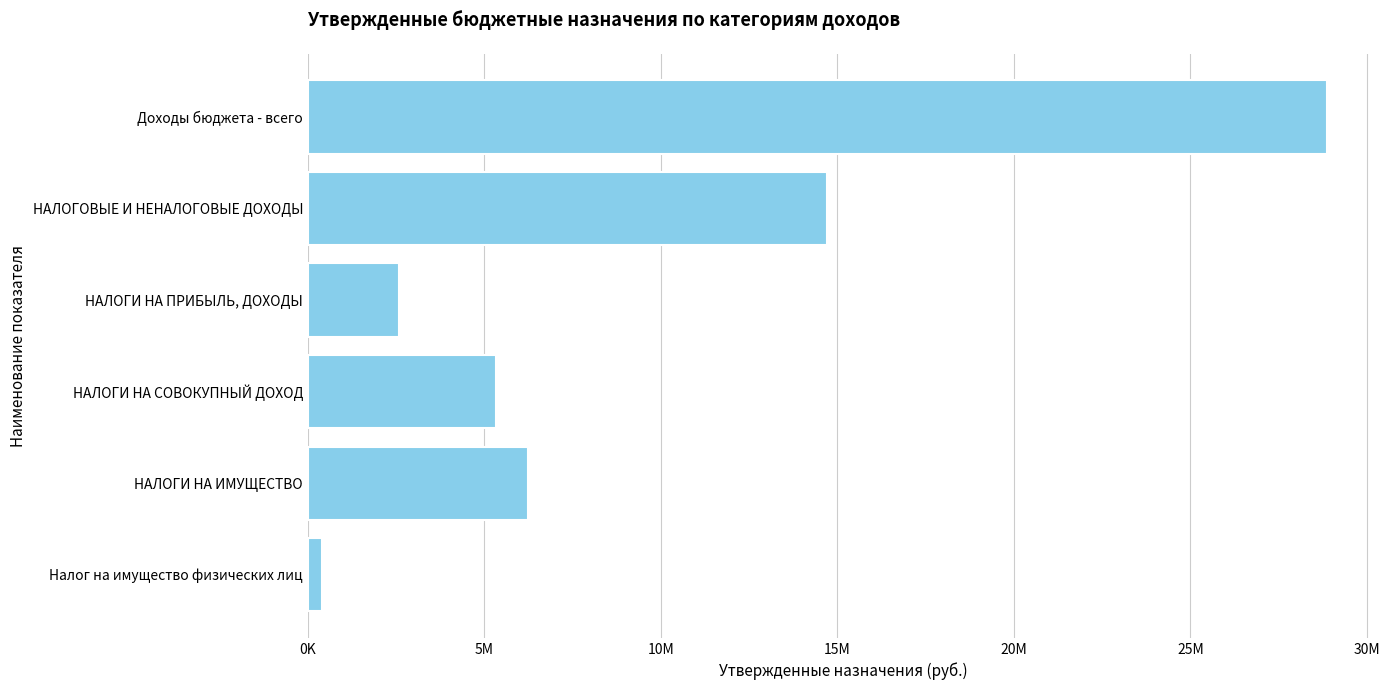

Does the chart contain any negative values?

No